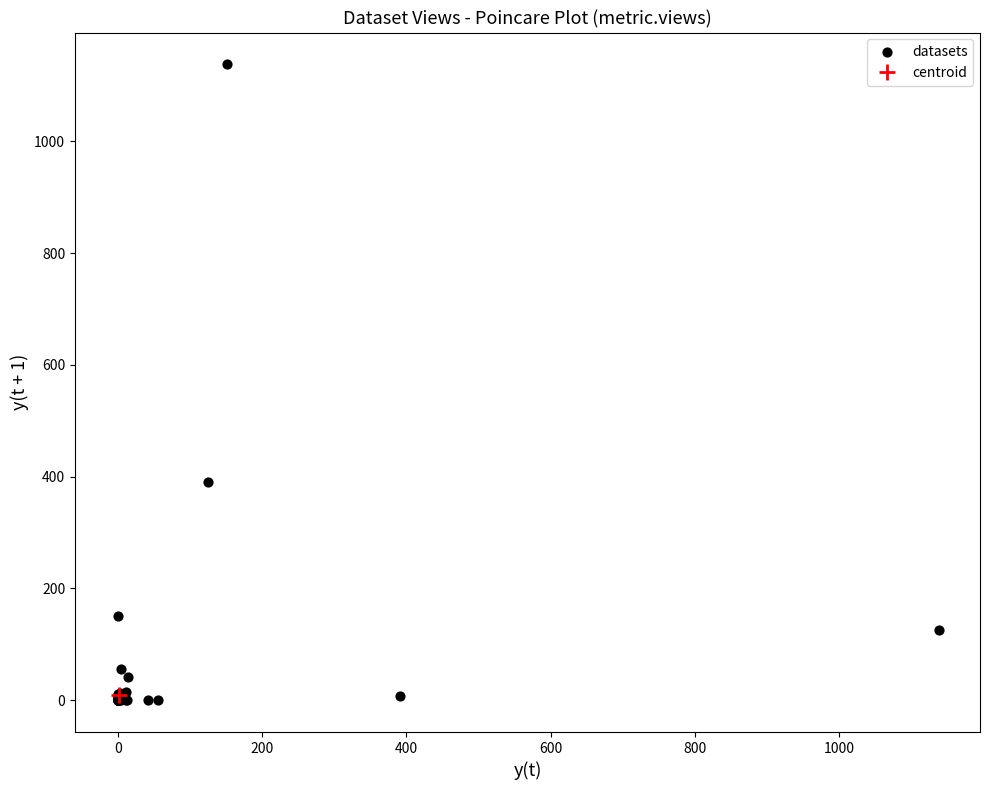

What Y value in the scatter plot is closest to 569?

391